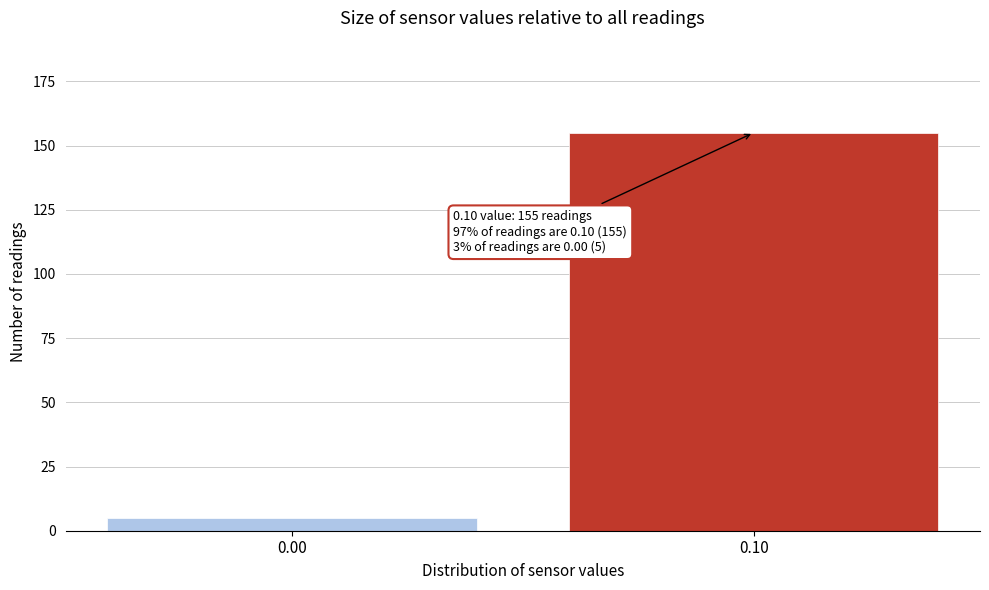

Reading left to right, transcribe all the data shown in this chart.

0.00=5	0.10=155